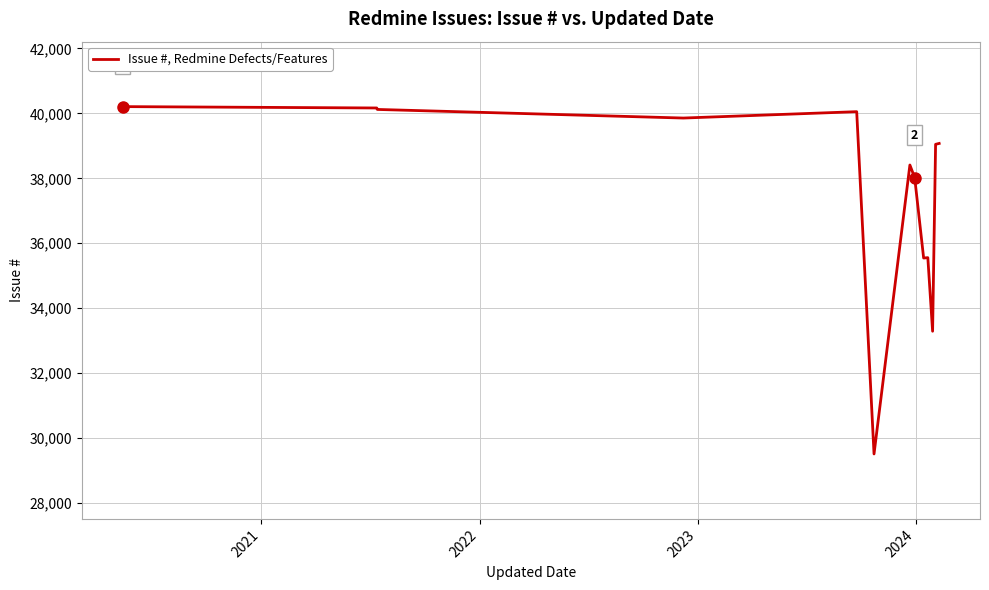

What is the difference between the maximum and minimum values?

10696